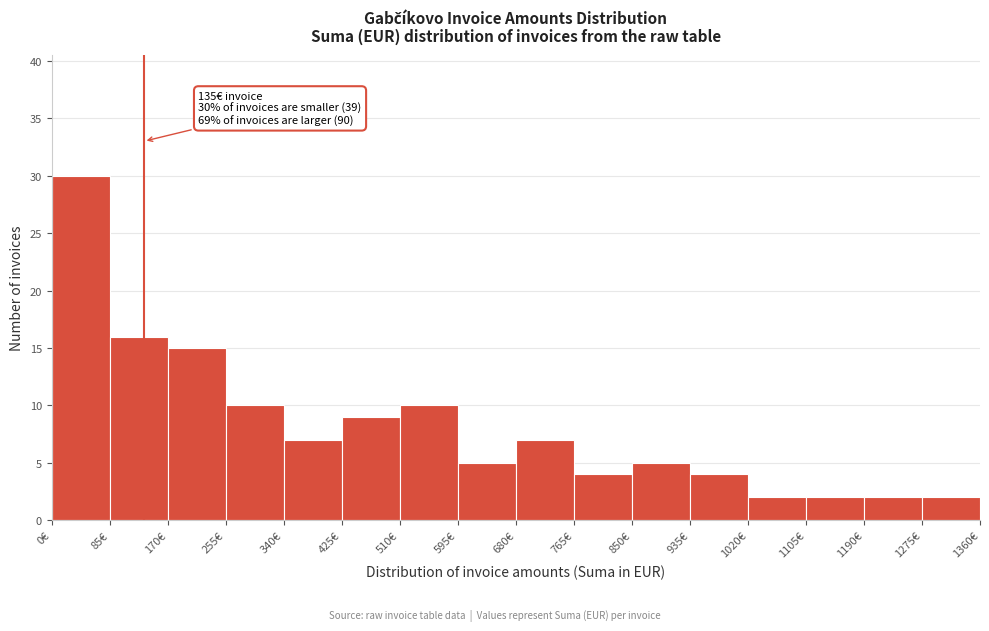

Which range on the x-axis has the tallest bar?

0 to 85